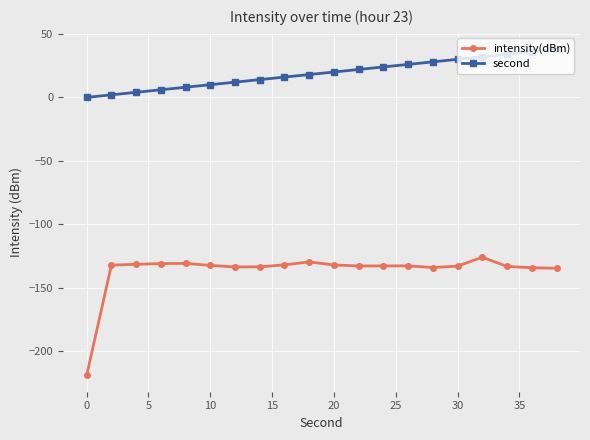

Which series has the largest total across all categories?

second